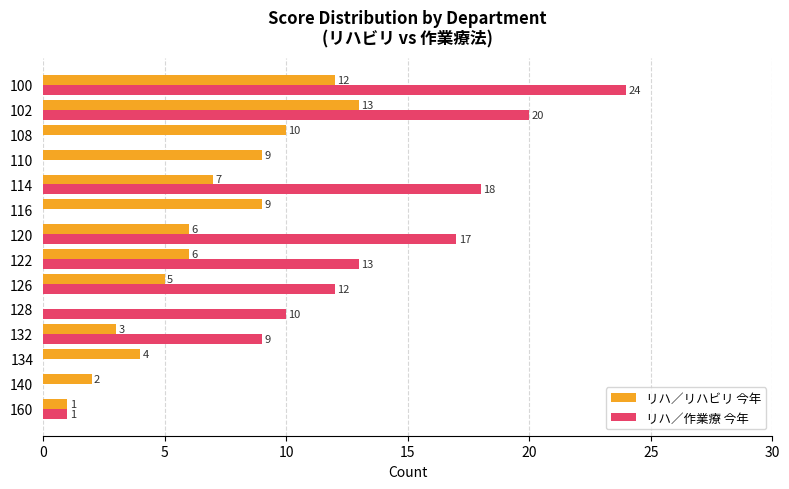

The value of リハ／リハビリ 今年 at 102 is 13. True or false?

True